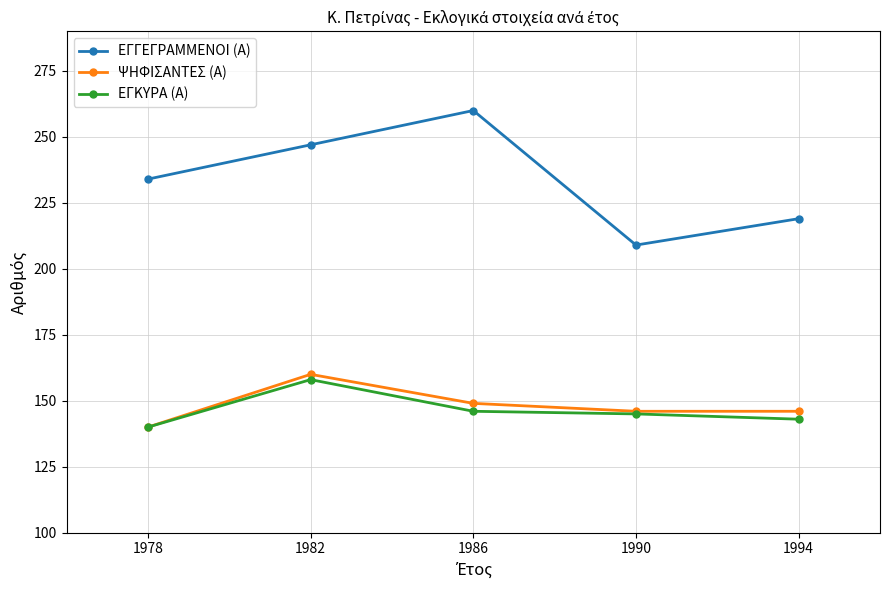

What value does the ΨΗΦΙΣΑΝΤΕΣ (Α) series have at 1994, to the nearest 10?

150